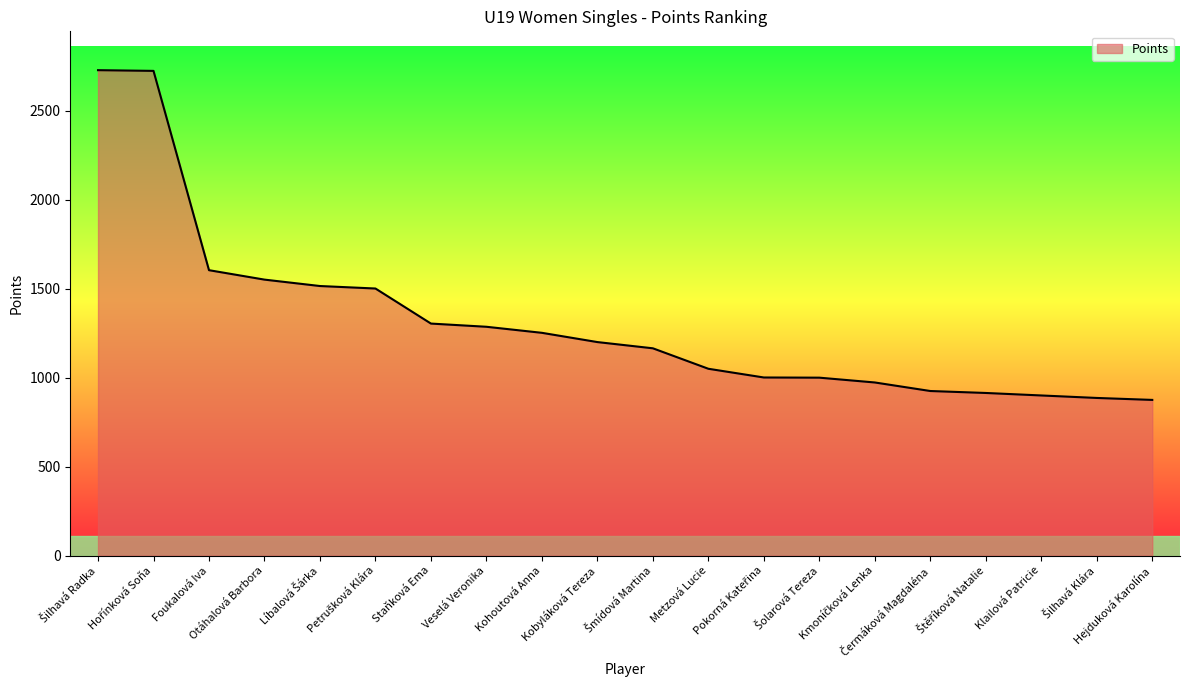

What is the greatest value displayed?

2728